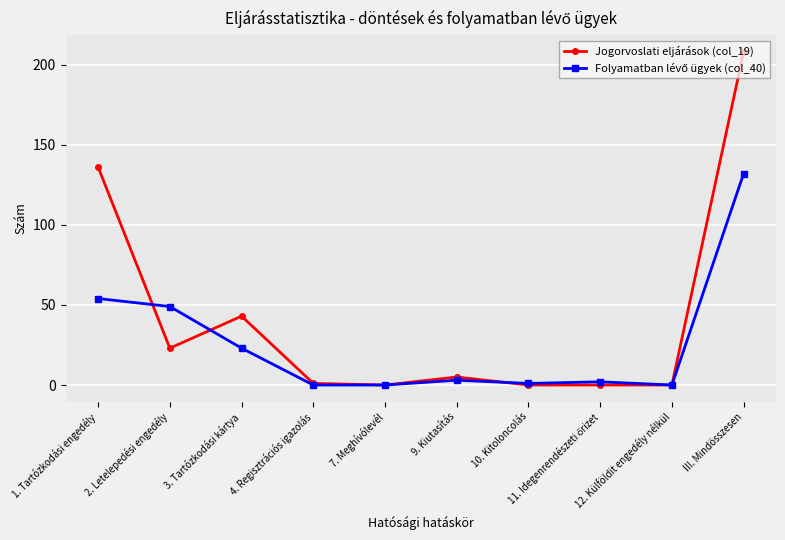

The value of Jogorvoslati eljárások (col_19) at 12. Külföldit engedély nélkül is 0. True or false?

True